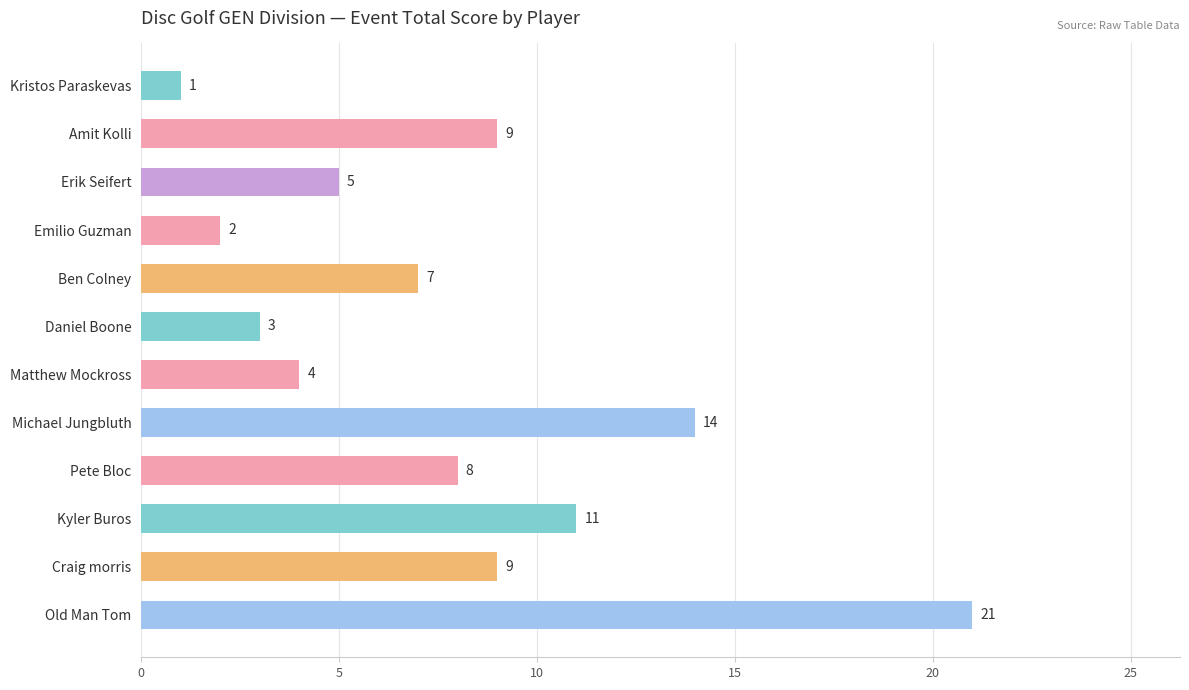

How many bars are there in total?

12